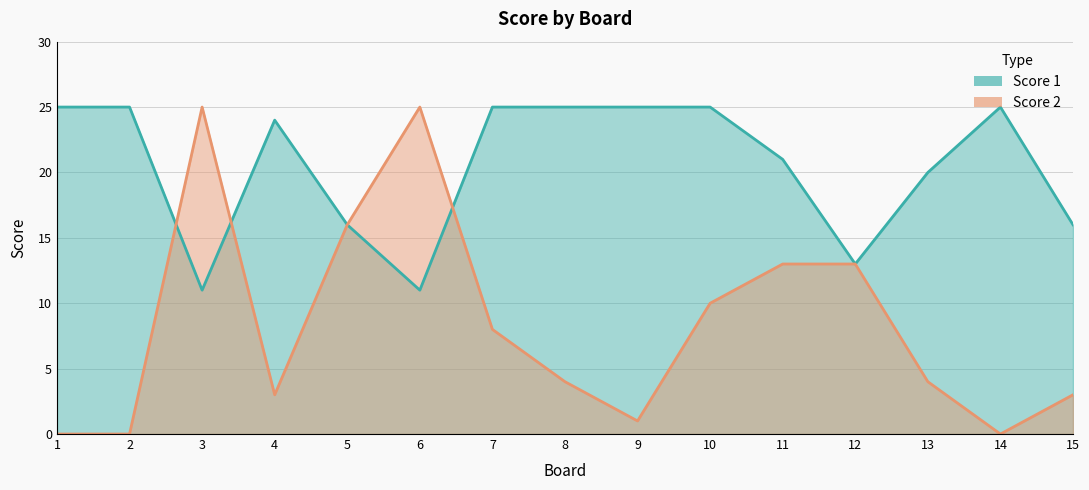

What is the sum of the Score 2 values at 8 and 11?

17